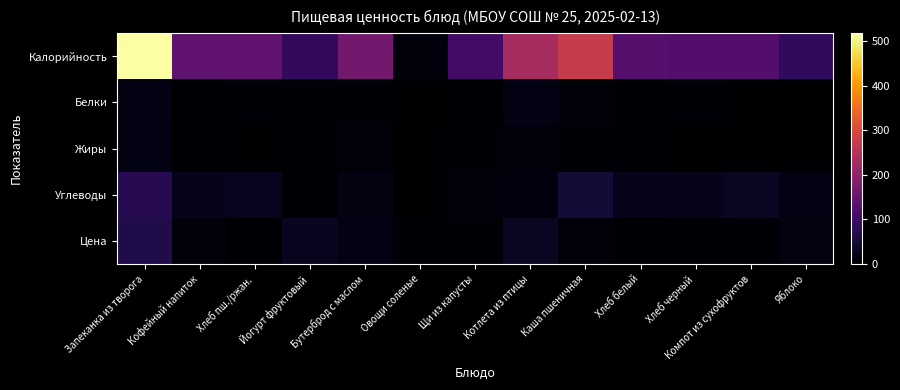

At which category is the sum across all series the highest?

Запеканка из творога